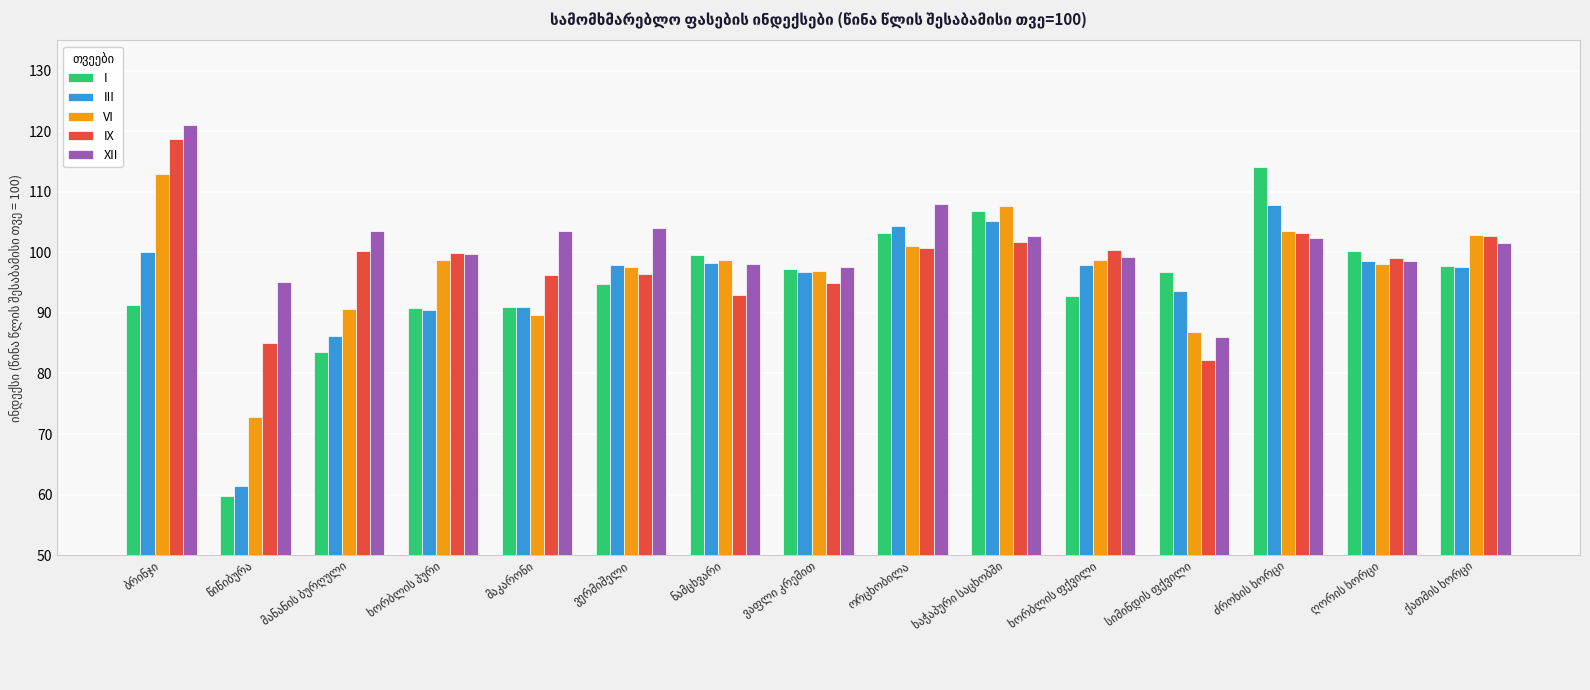

Count the number of categories in the chart.

15